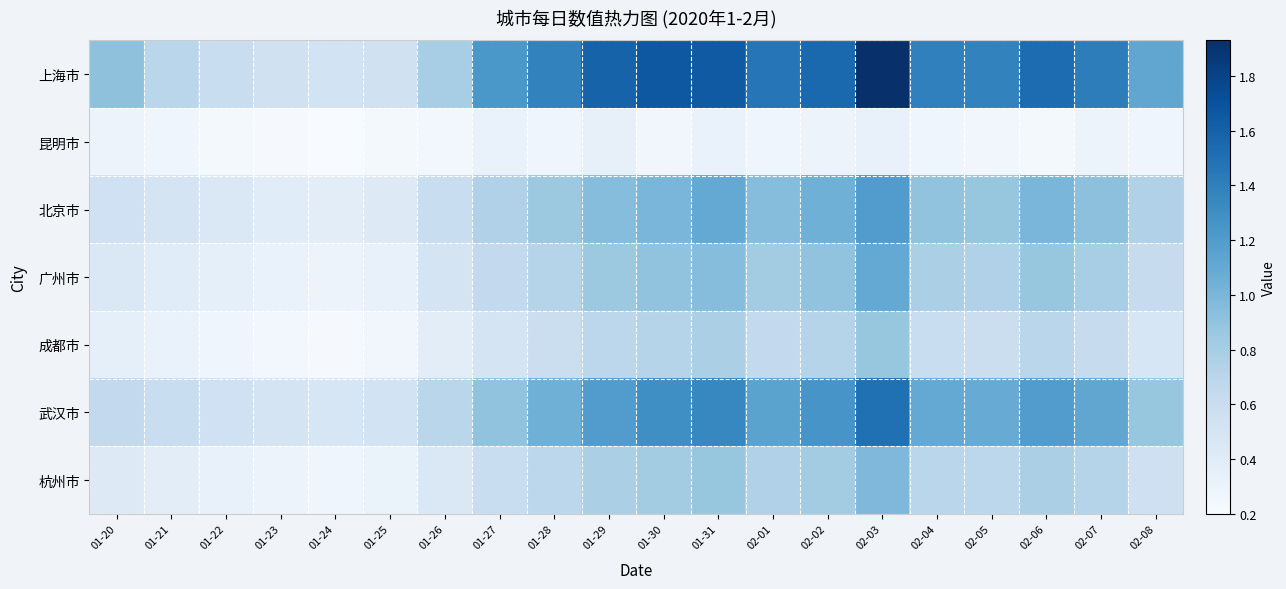

What is the maximum value shown in the chart?

1.9